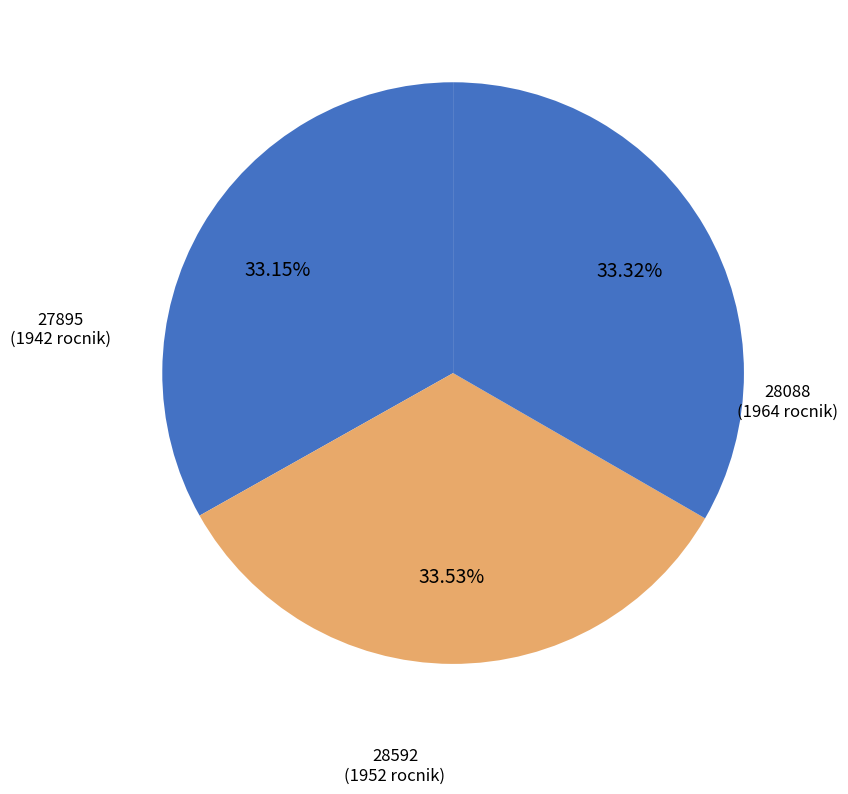

How many slices are in this pie chart?

3